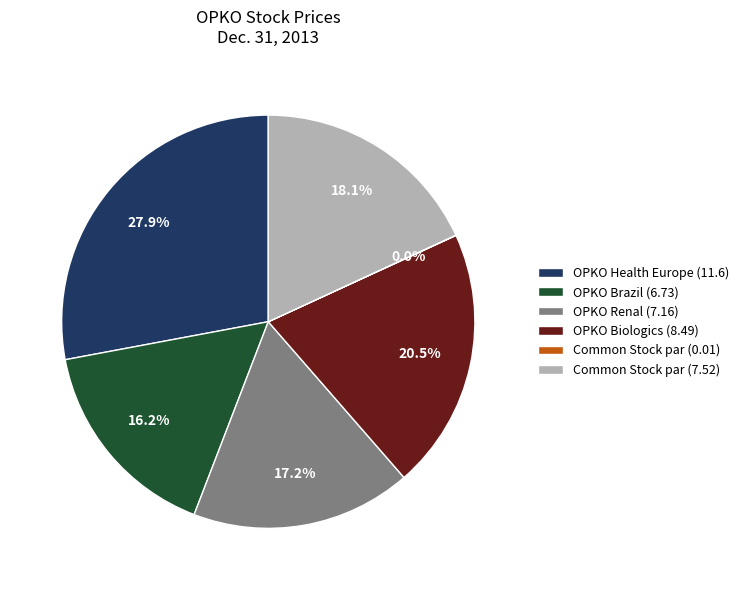

Which category has the biggest portion of the pie?

OPKO Health Europe (11.6)